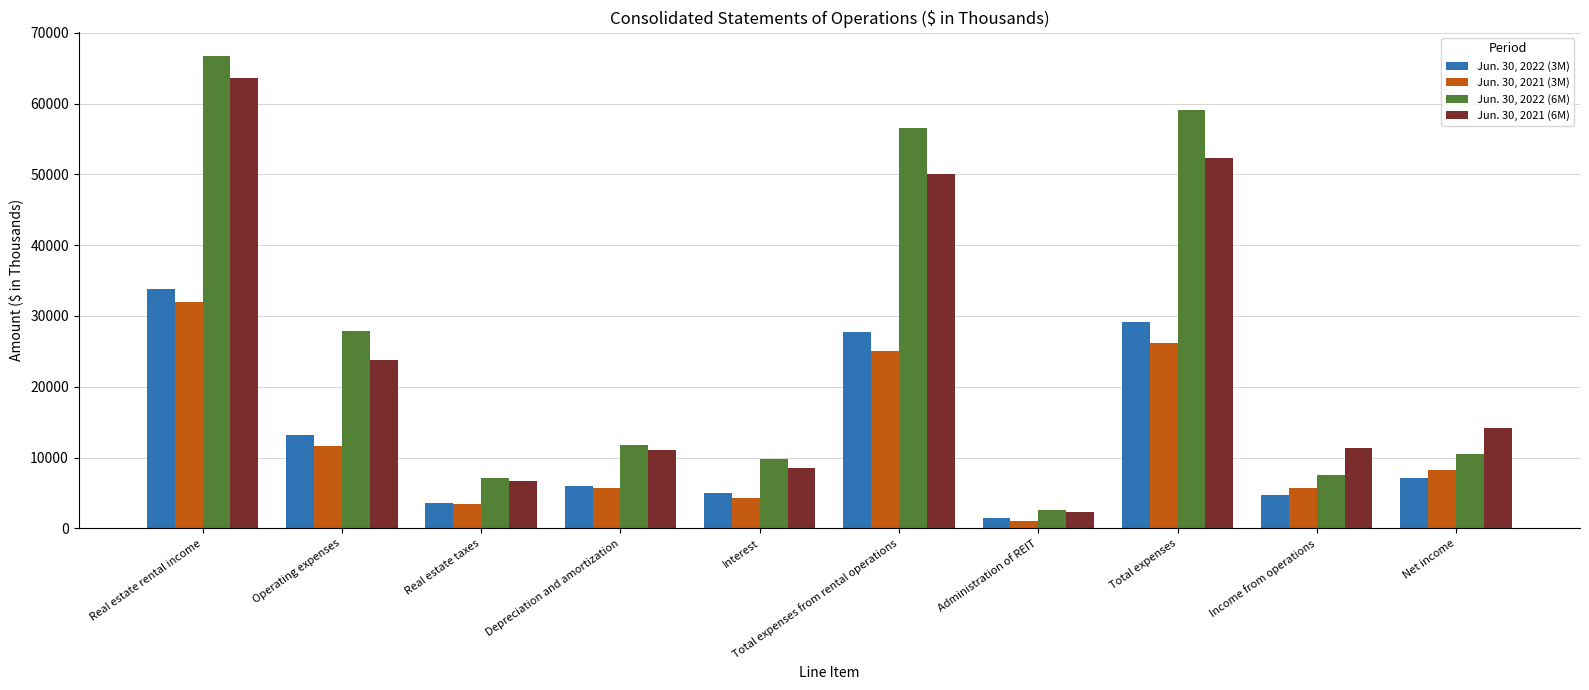

What is the label of the 4th bar from the right?

Administration of REIT